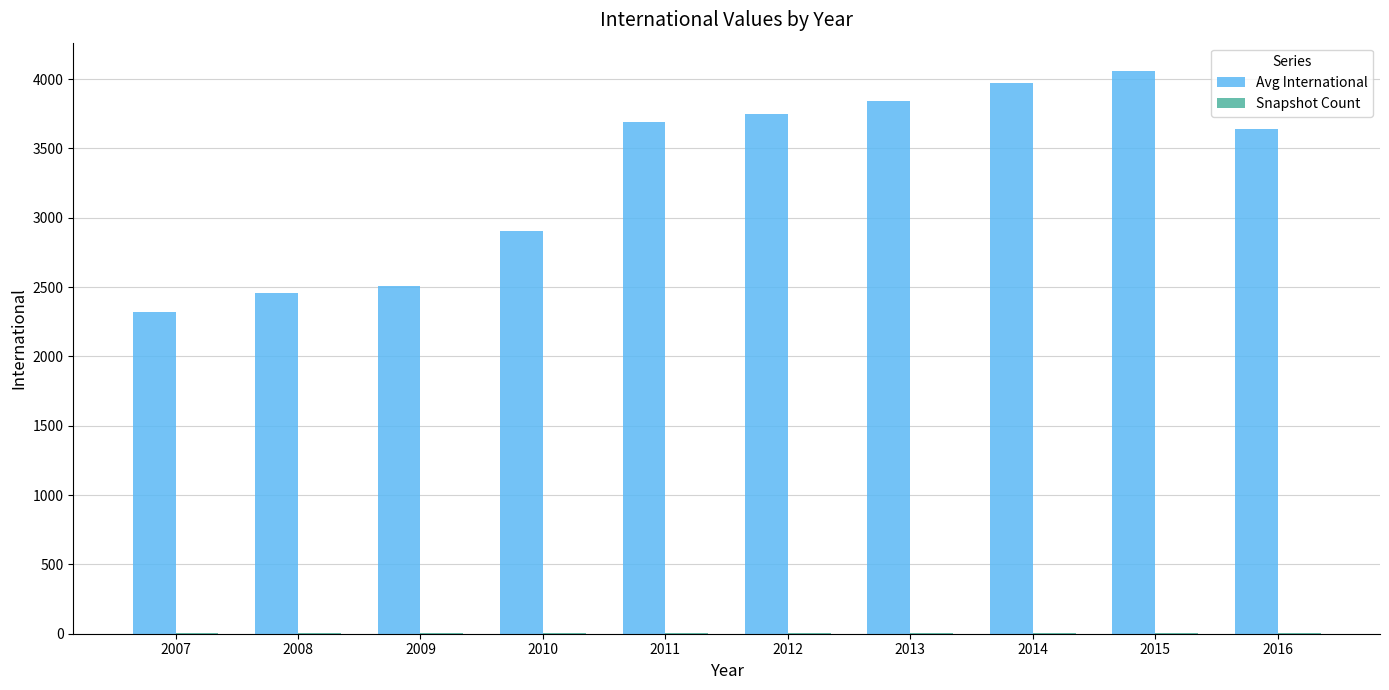

At which category does the chart reach its peak across all series?

2015